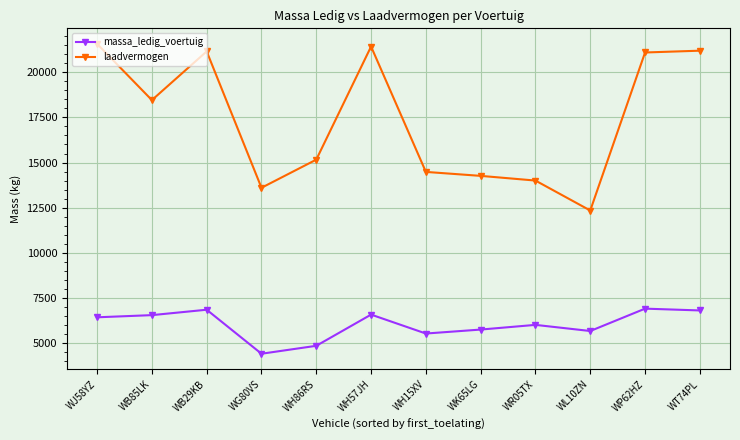

Is this an area chart (filled region under the line)?

No